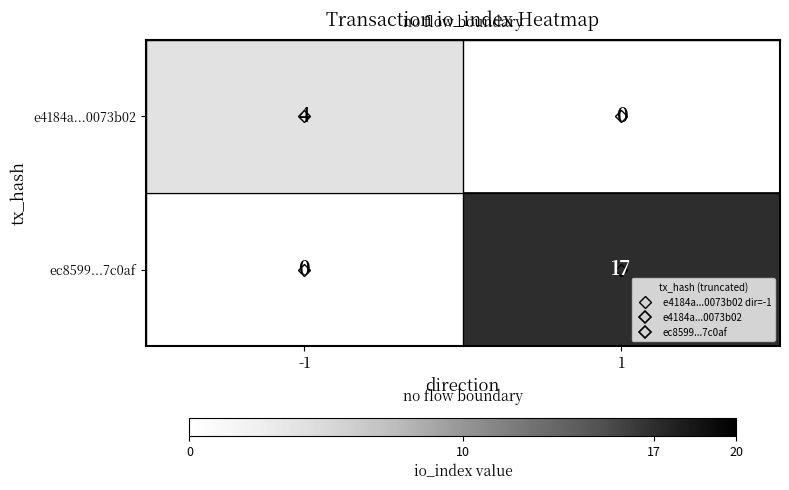

Which series has the widest spread of values?

ec8599...7c0af